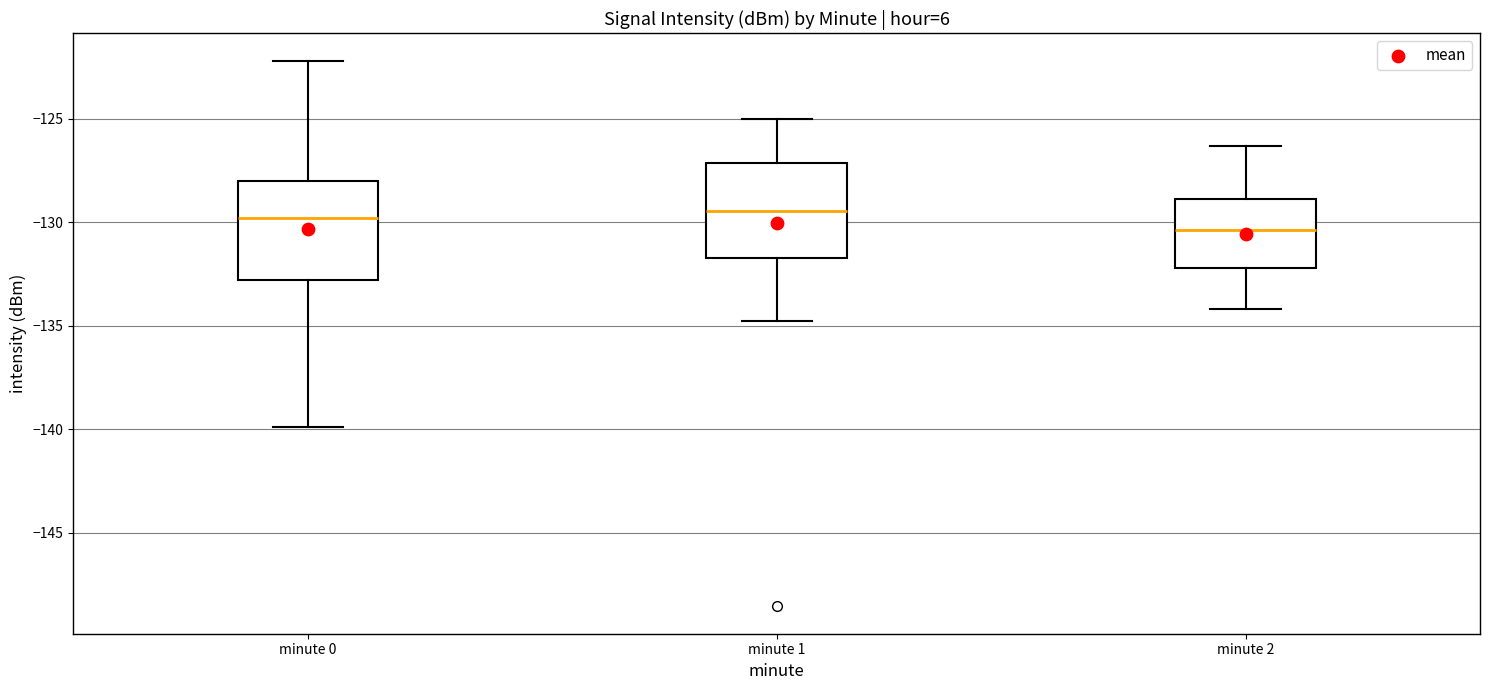

Reading left to right, transcribe this box plot: for each box, give where its median line is, the range the box spans, and where its two whiskers end, as read against the y-axis. The values are not printed on the chart, so give them approximately, as read against the axis.

minute 0: median -130.0, box -133.0 to -128.0, whiskers -140.0 to -122.0
minute 1: median -129.5, box -131.5 to -127.0, whiskers -135.0 to -125.0
minute 2: median -130.5, box -132.0 to -129.0, whiskers -134.0 to -126.5